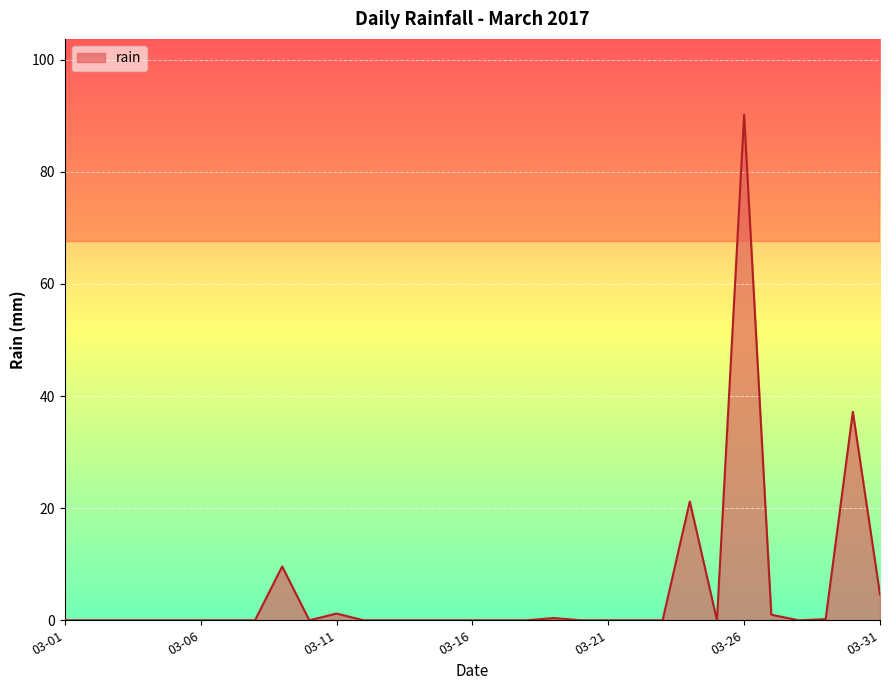

What is the greatest value displayed?

90.2